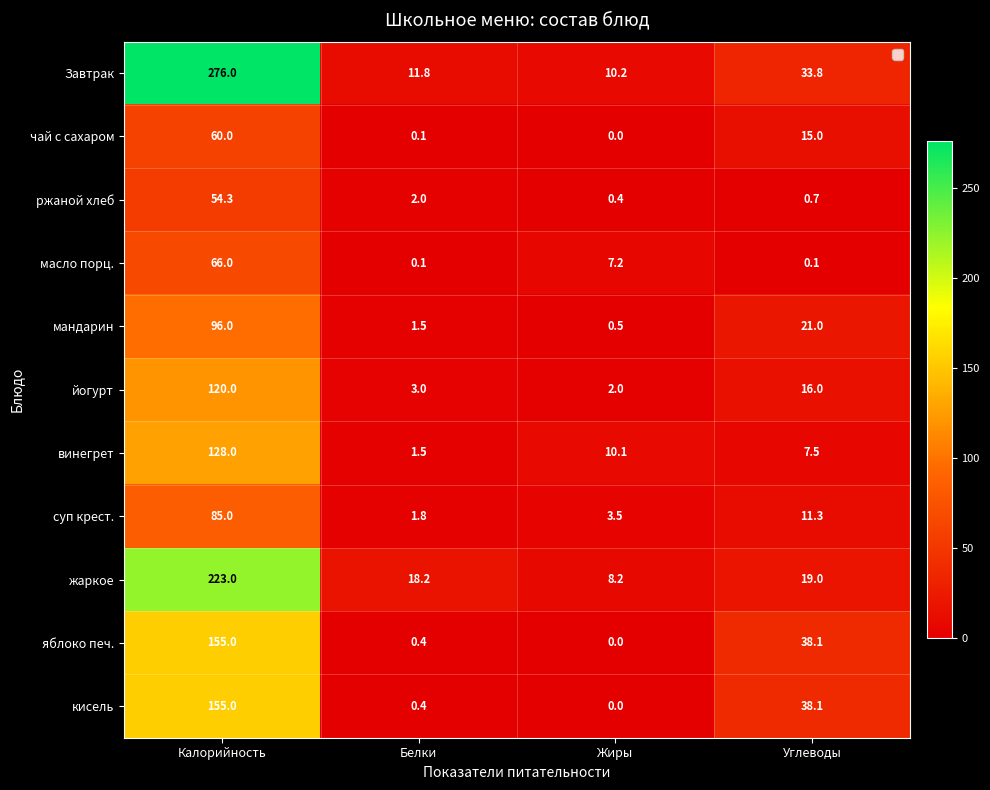

At which category does the chart reach its peak across all series?

Калорийность